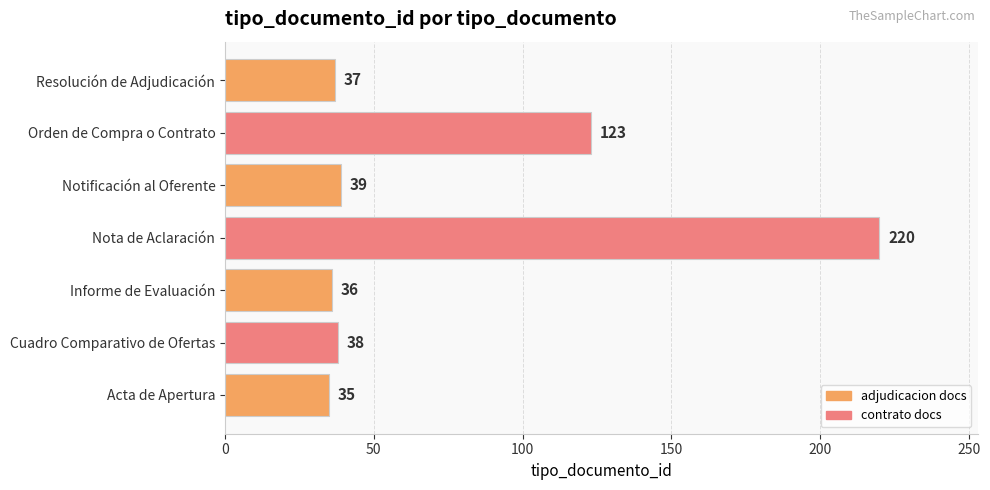

How many bars are there in total?

7